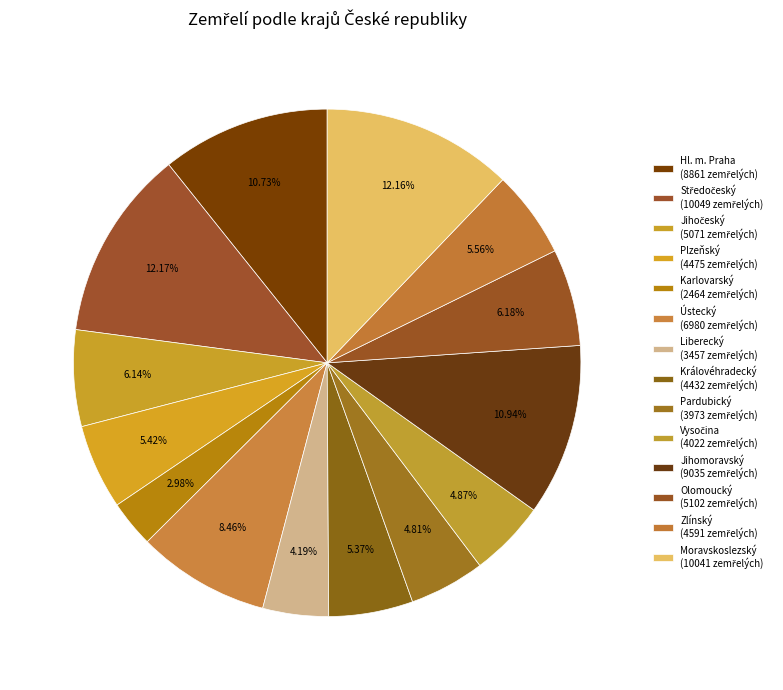

How many slices are in this pie chart?

14